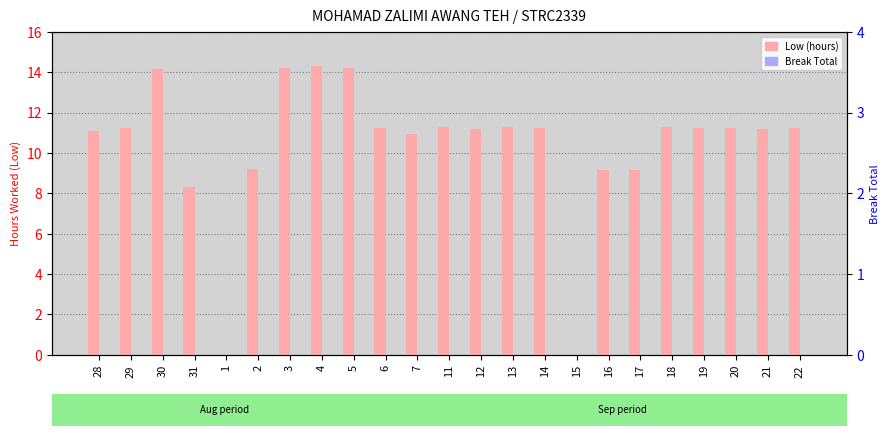

List the labels in order of Low (hours) value, smallest first.

1, 15, 31, 16, 17, 2, 7, 28, 12, 21, 19, 29, 6, 22, 14, 20, 18, 11, 13, 30, 5, 3, 4